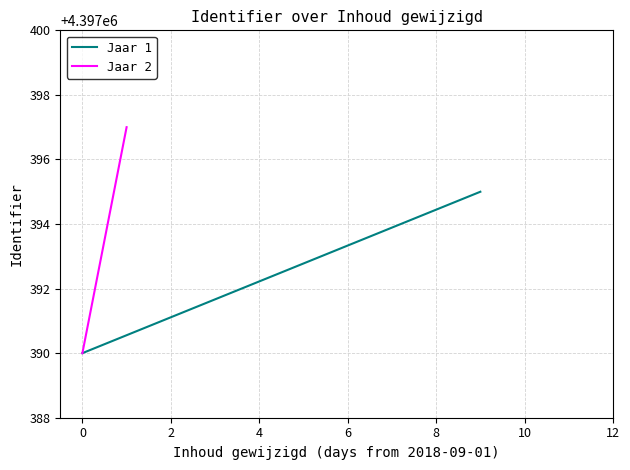

What is the highest value of the Jaar 1 series?

4397395